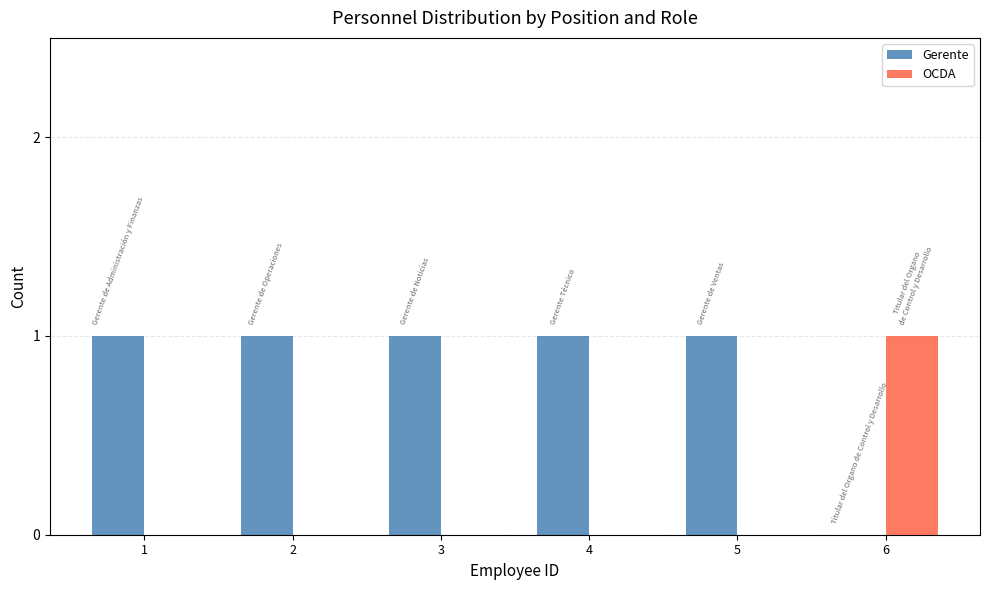

Which series has the largest total across all categories?

Gerente